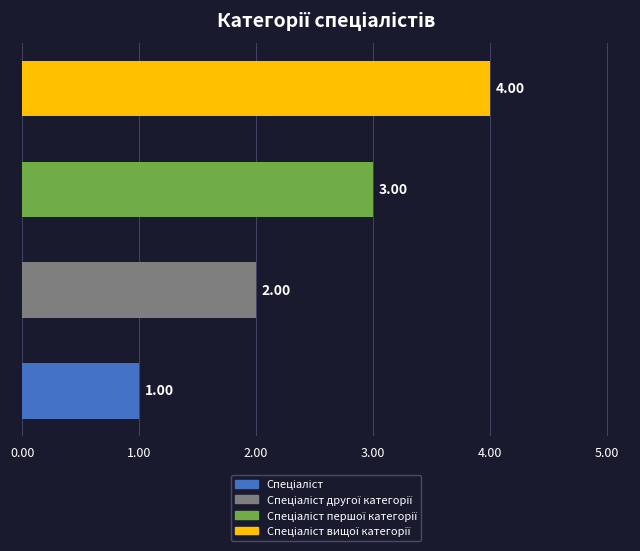

Are the bars horizontal?

Yes